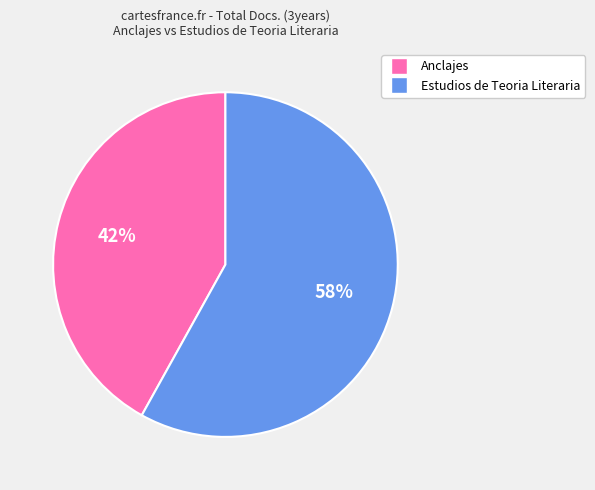

To the nearest percent, what percentage of the pie is Estudios de Teoria Literaria?

58%